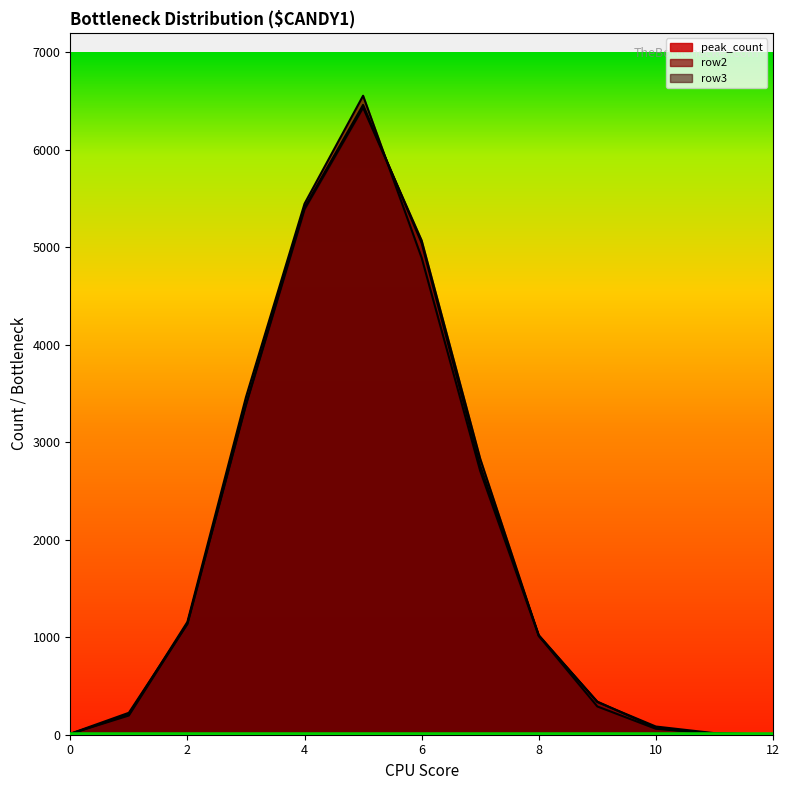

What is the sum of all row3 values?

25915